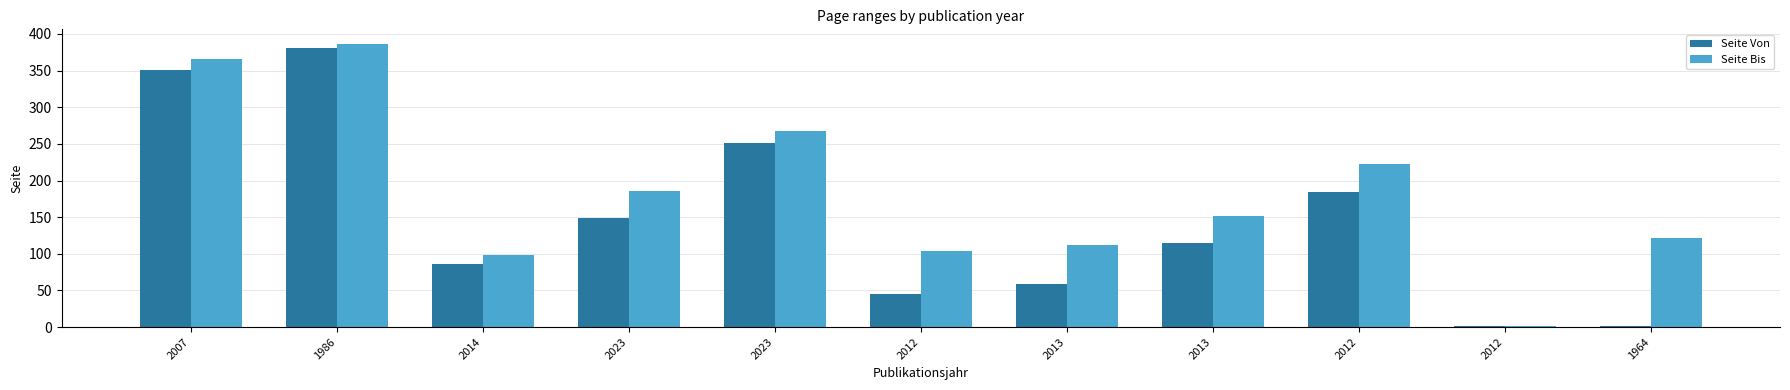

The Seite Bis series shows 212 at 2013. True or false?

False